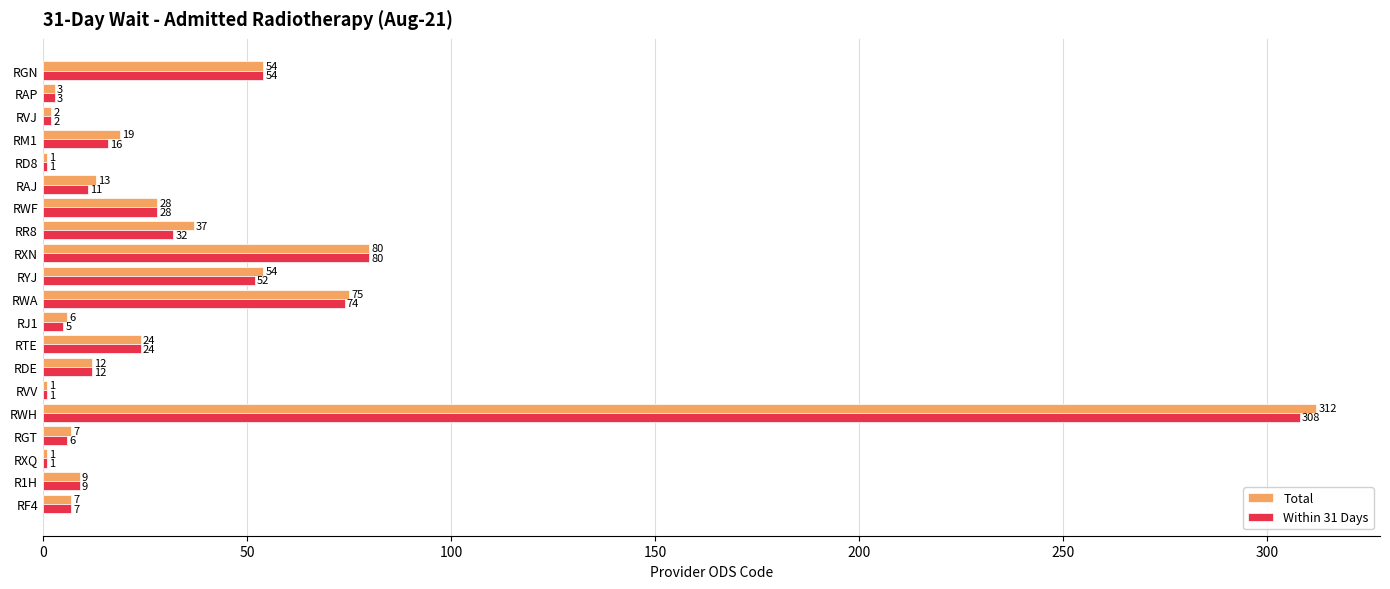

What is the maximum value for Within 31 Days?

308